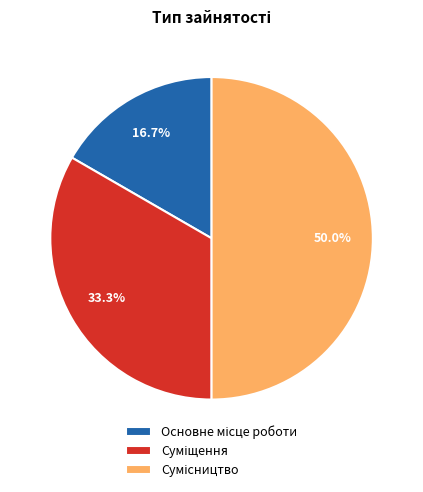

How many slices are in this pie chart?

3